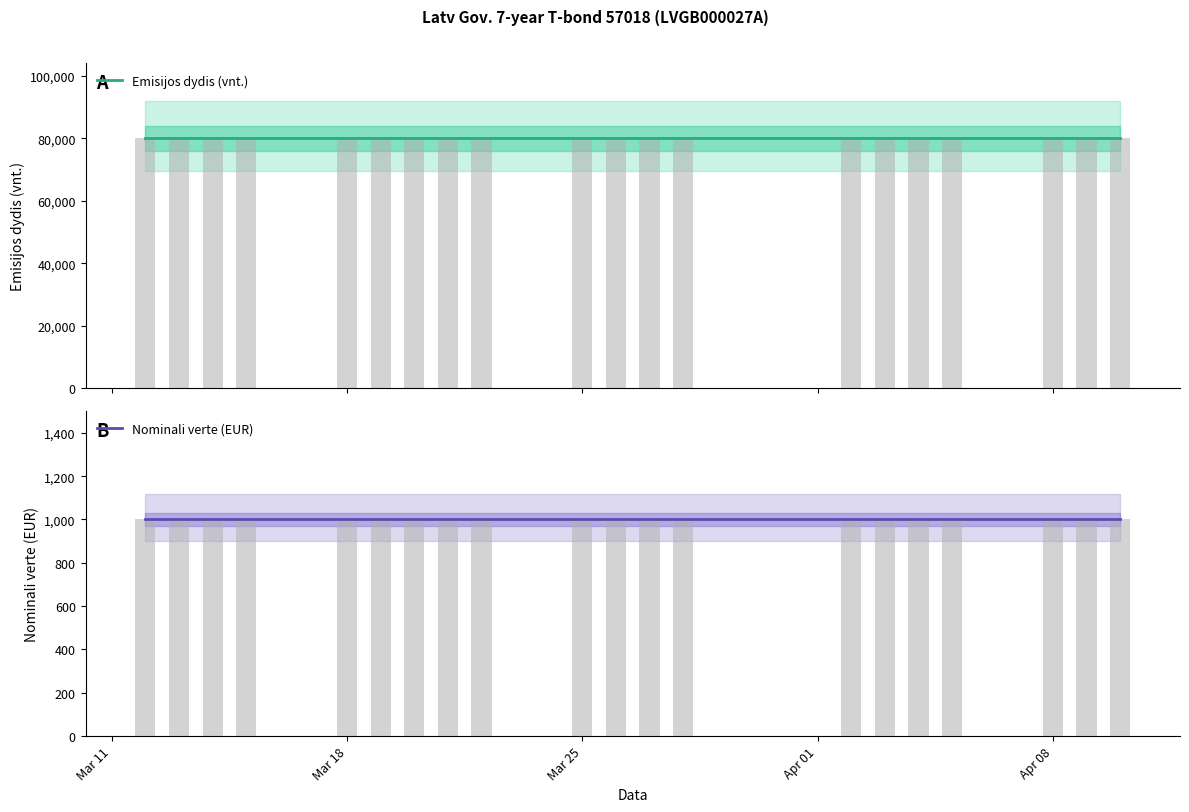

At which label is Emisijos dydis (vnt.) closest to 80000?

Mar 11